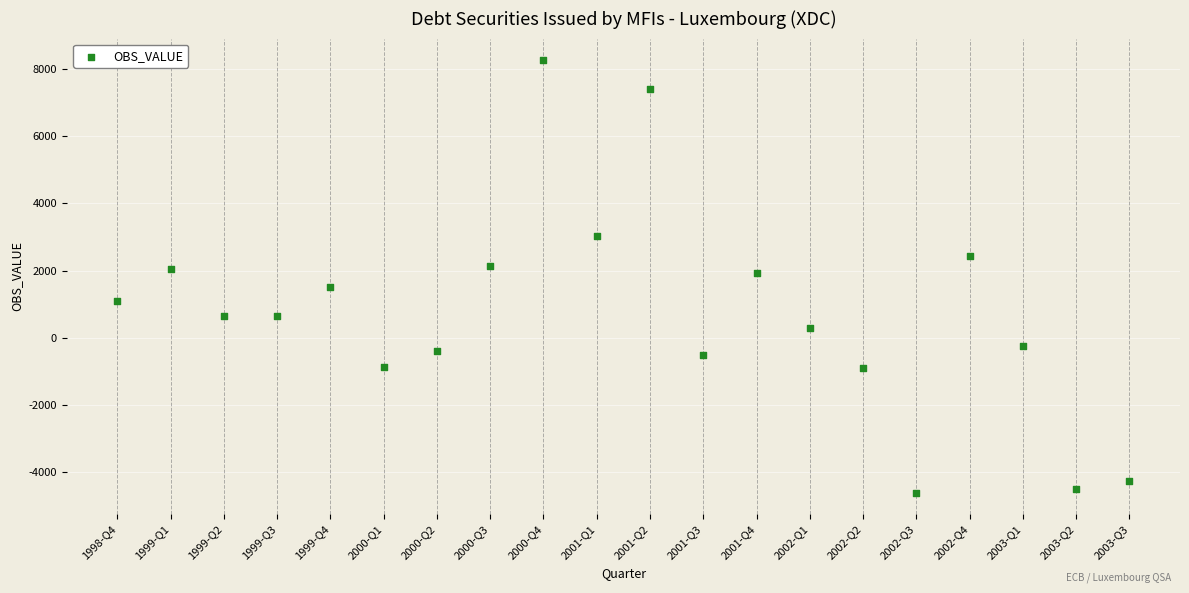

What is the range of Y values (max minus min)?

12859.5